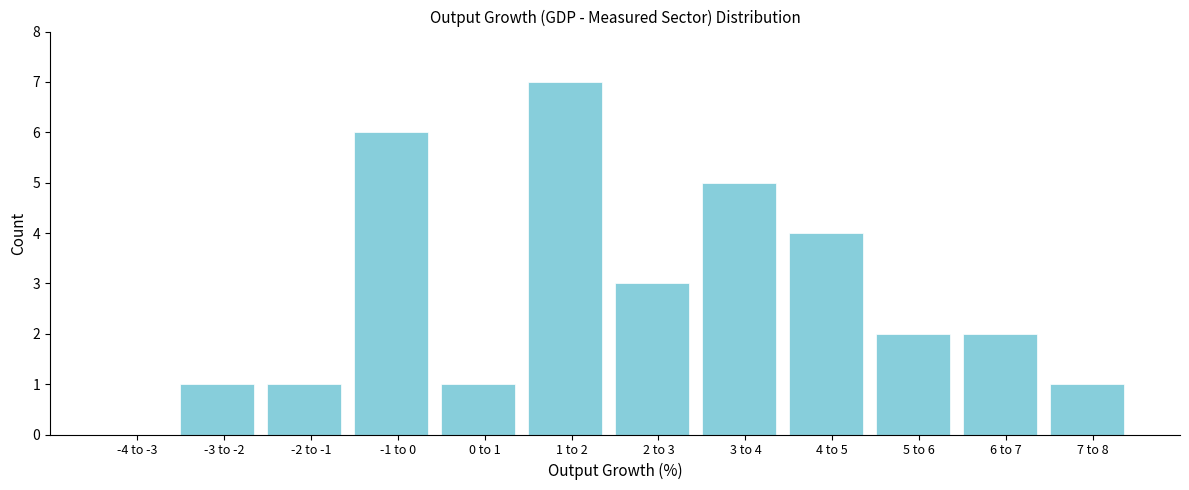

Reading right to left, transcribe all the data shown in this chart.

7 to 8=1	6 to 7=2	5 to 6=2	4 to 5=4	3 to 4=5	2 to 3=3	1 to 2=7	0 to 1=1	-1 to 0=6	-2 to -1=1	-3 to -2=1	-4 to -3=0